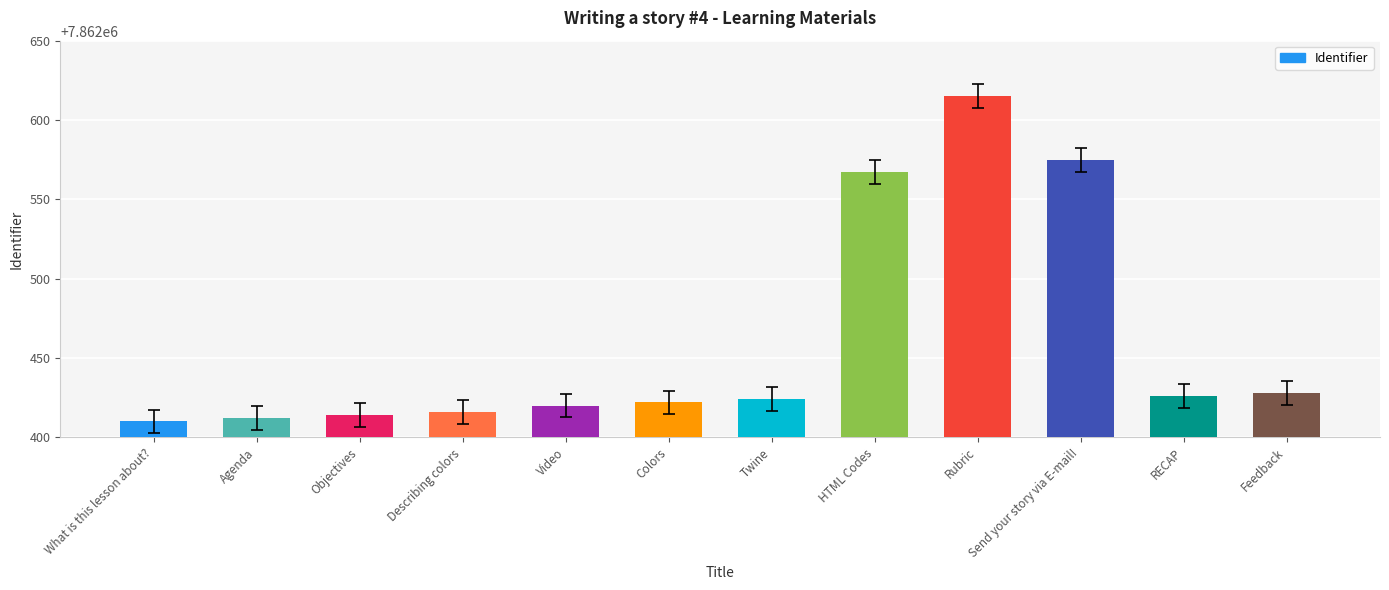

Reading left to right, extract all data points from this chart.

7862410	7862412	7862414	7862416	7862420	7862422	7862424	7862567	7862615	7862575	7862426	7862428